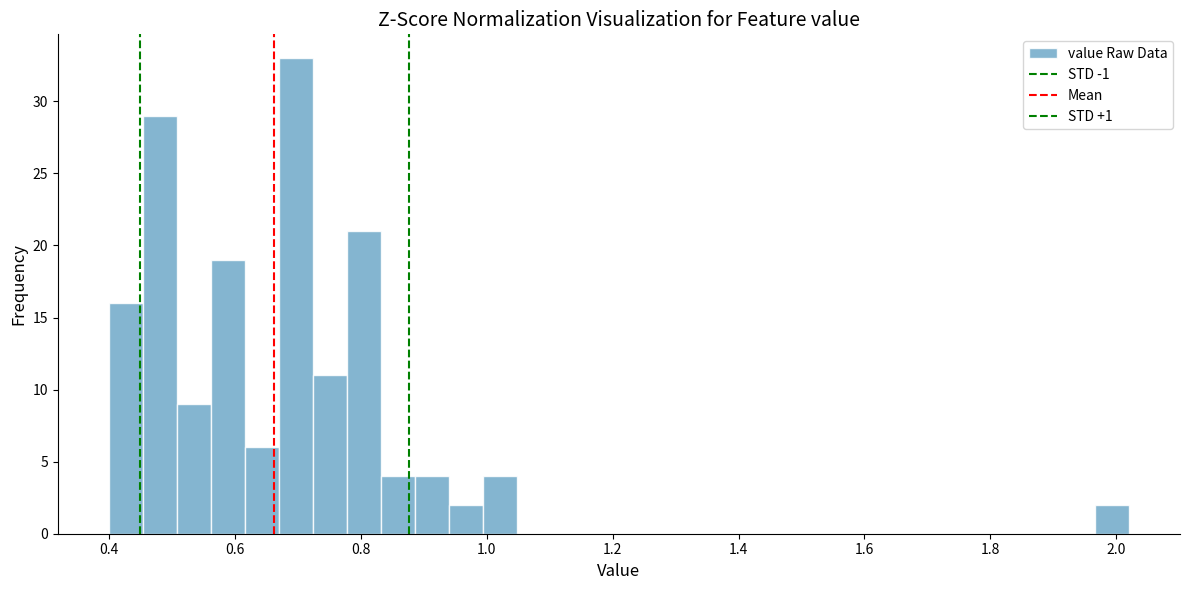

Read against the x-axis, roughly where is the centre of the tallest bar?

0.70